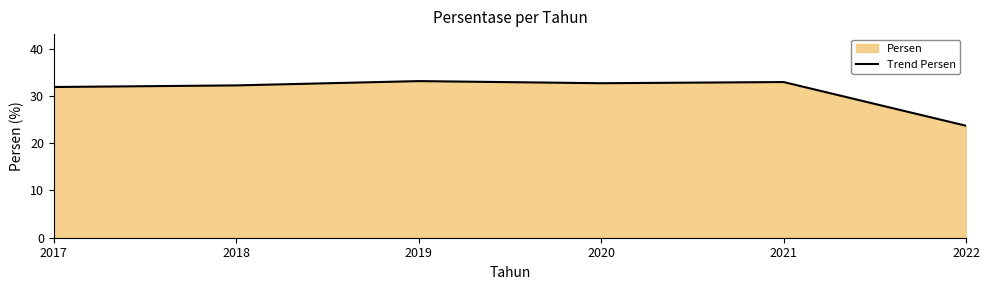

Where does the data first go above 32?

2018